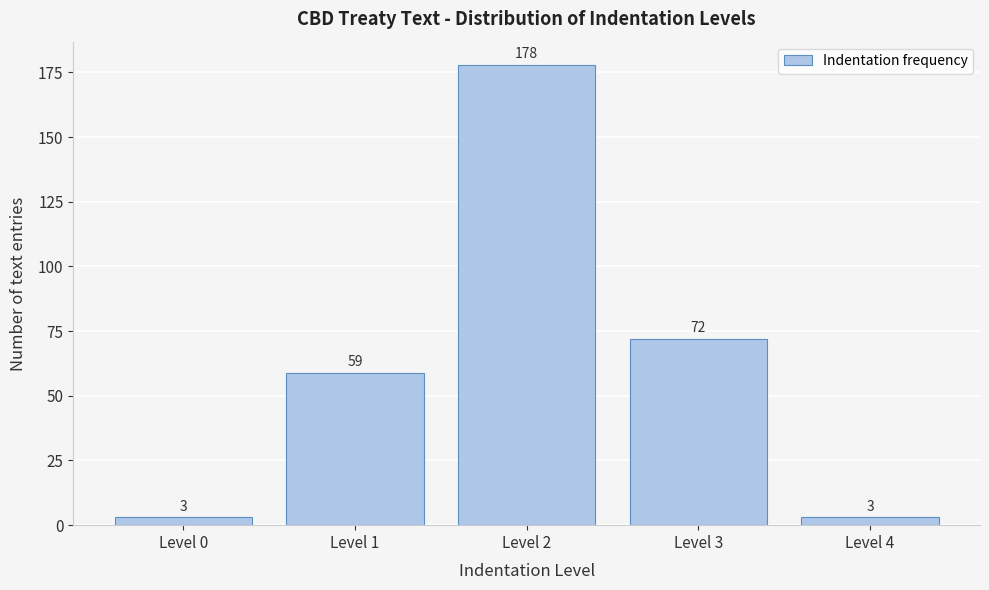

Reading left to right, what are all the values shown in this chart?

3	59	178	72	3